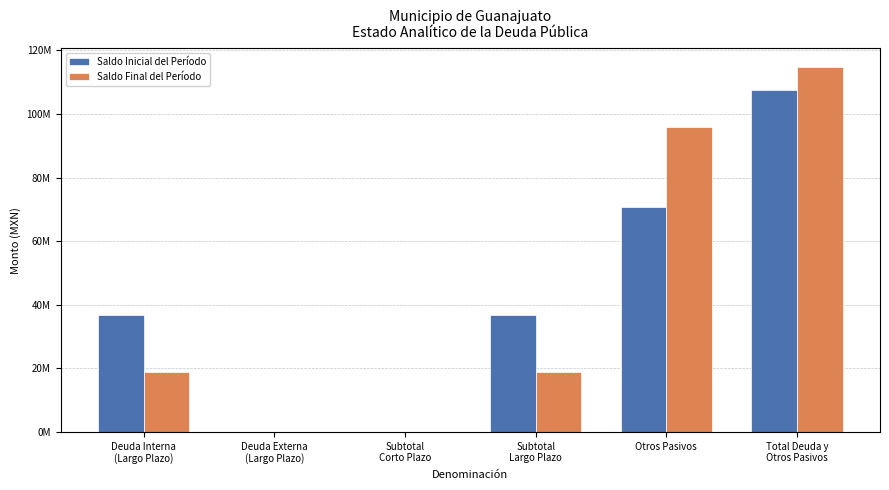

What is the sum of the Saldo Final del Período values at Otros Pasivos and Subtotal
Largo Plazo?

114895948.8